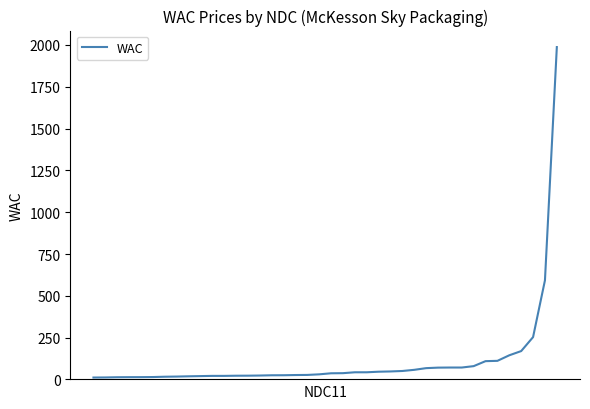

What is the greatest value displayed?

1987.5